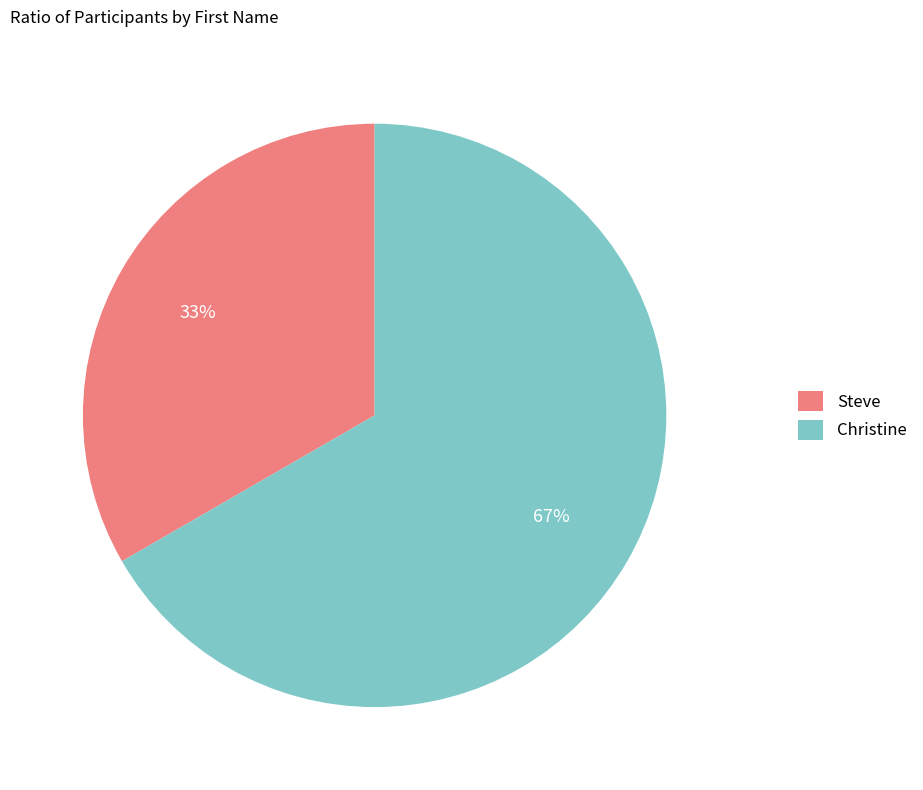

Does any single category account for the majority?

Yes